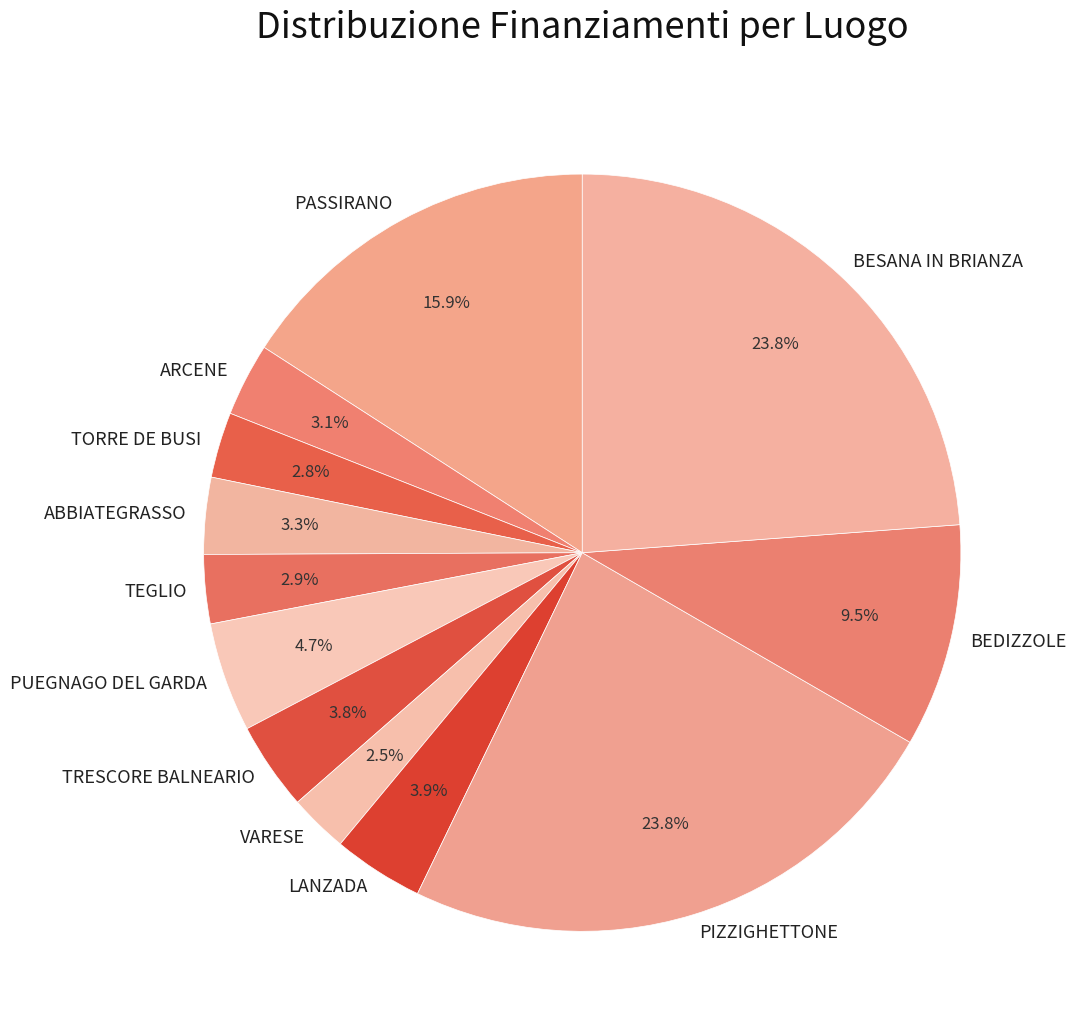

Approximately how many times larger is the value at TORRE DE BUSI compared to BEDIZZOLE?

0.3